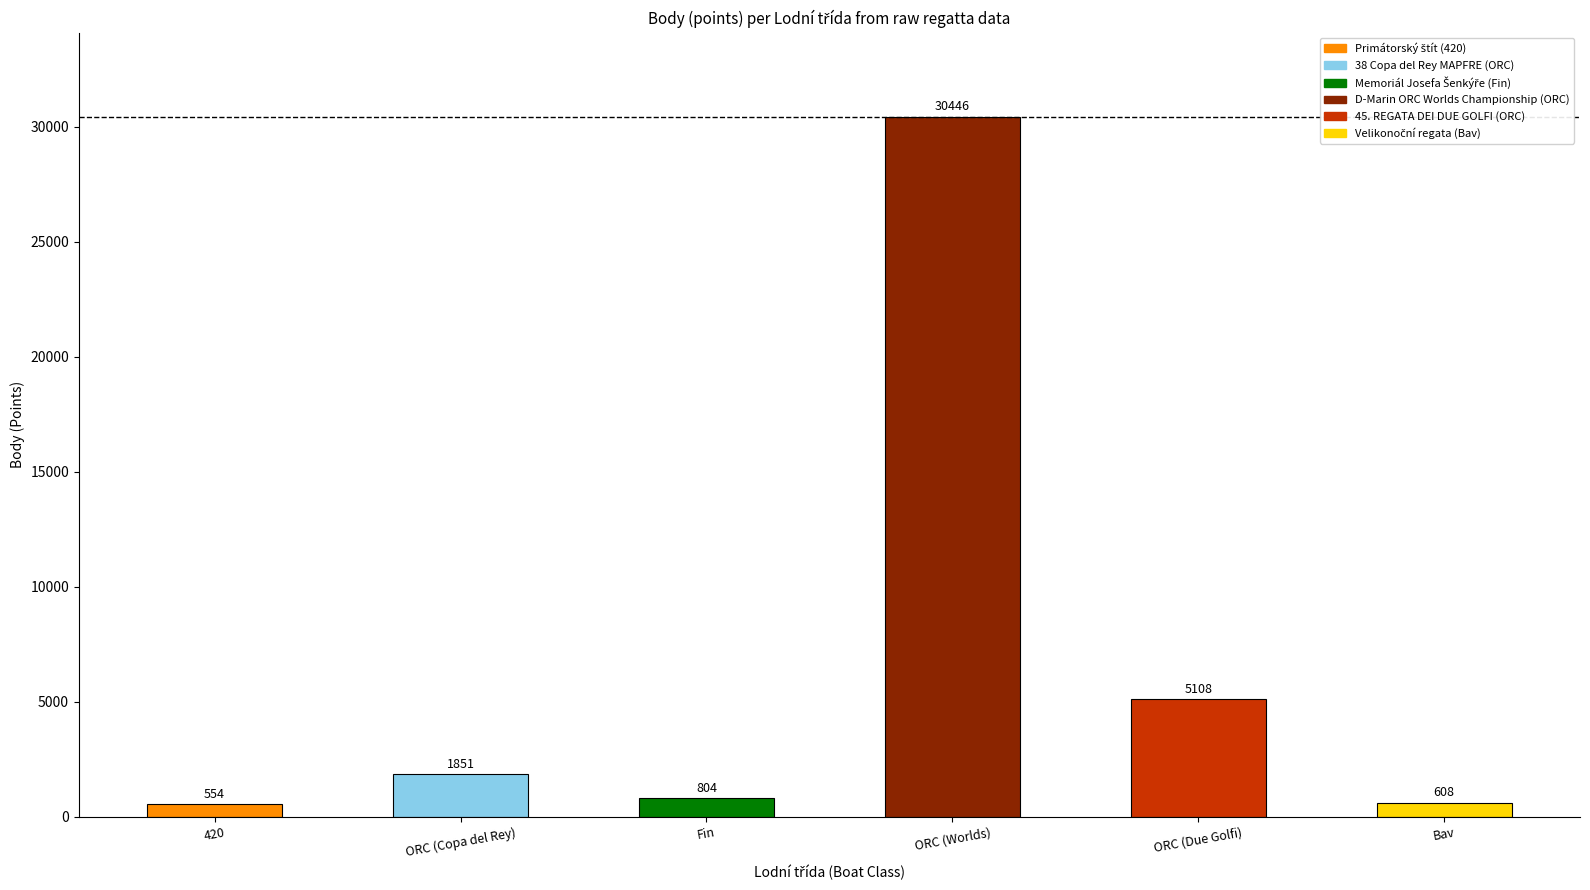

What is the sum of the values at ORC (Due Golfi) and Fin?

5912